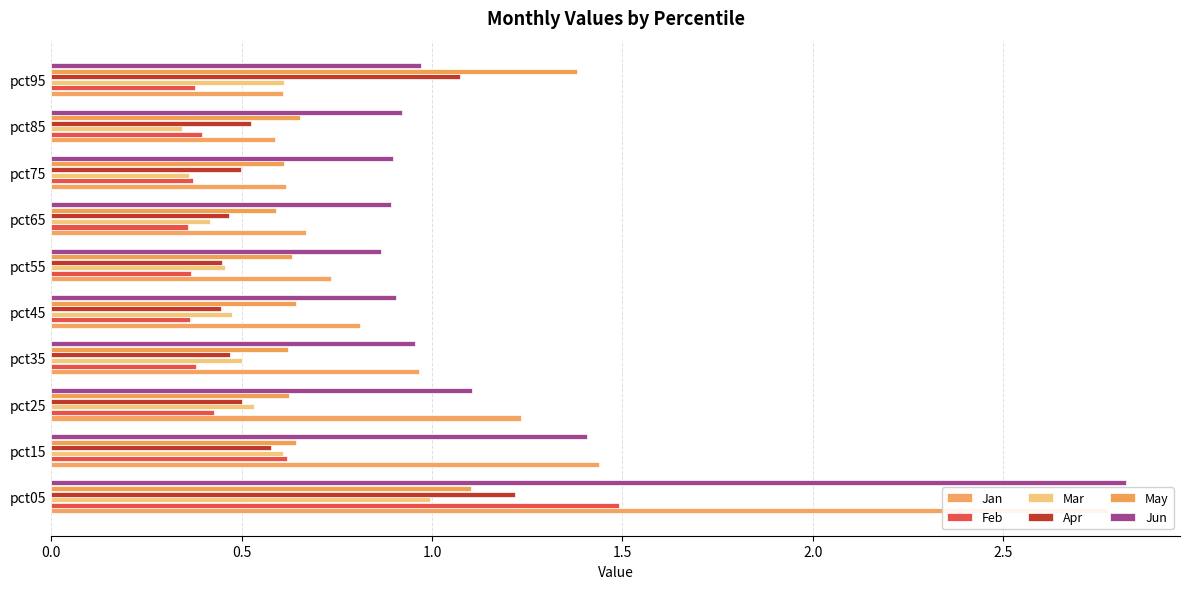

Does the chart contain any negative values?

No